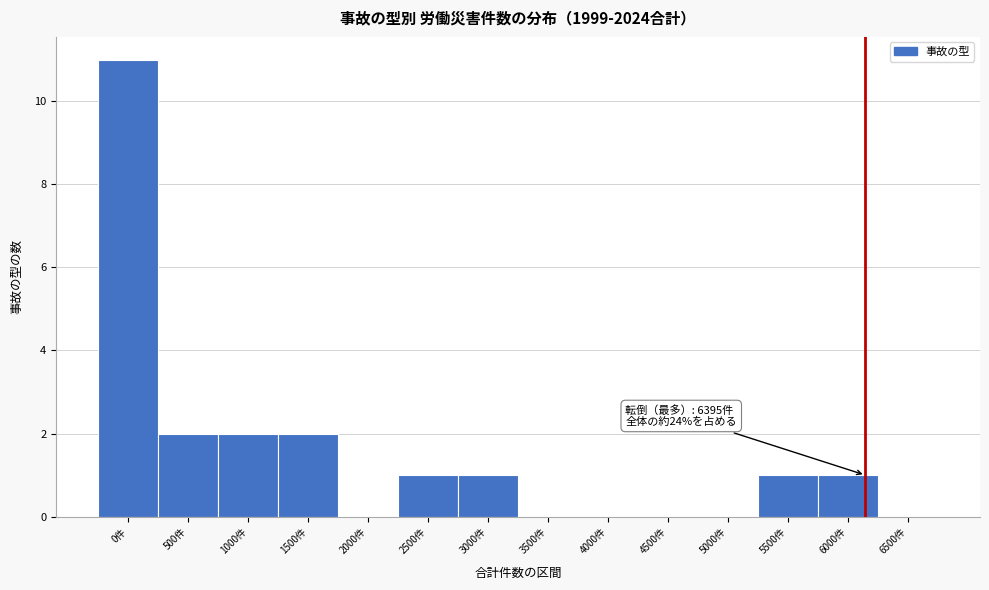

Reading left to right, transcribe all the data shown in this chart.

0件=11	500件=2	1000件=2	1500件=2	2000件=0	2500件=1	3000件=1	3500件=0	4000件=0	4500件=0	5000件=0	5500件=1	6000件=1	6500件=0